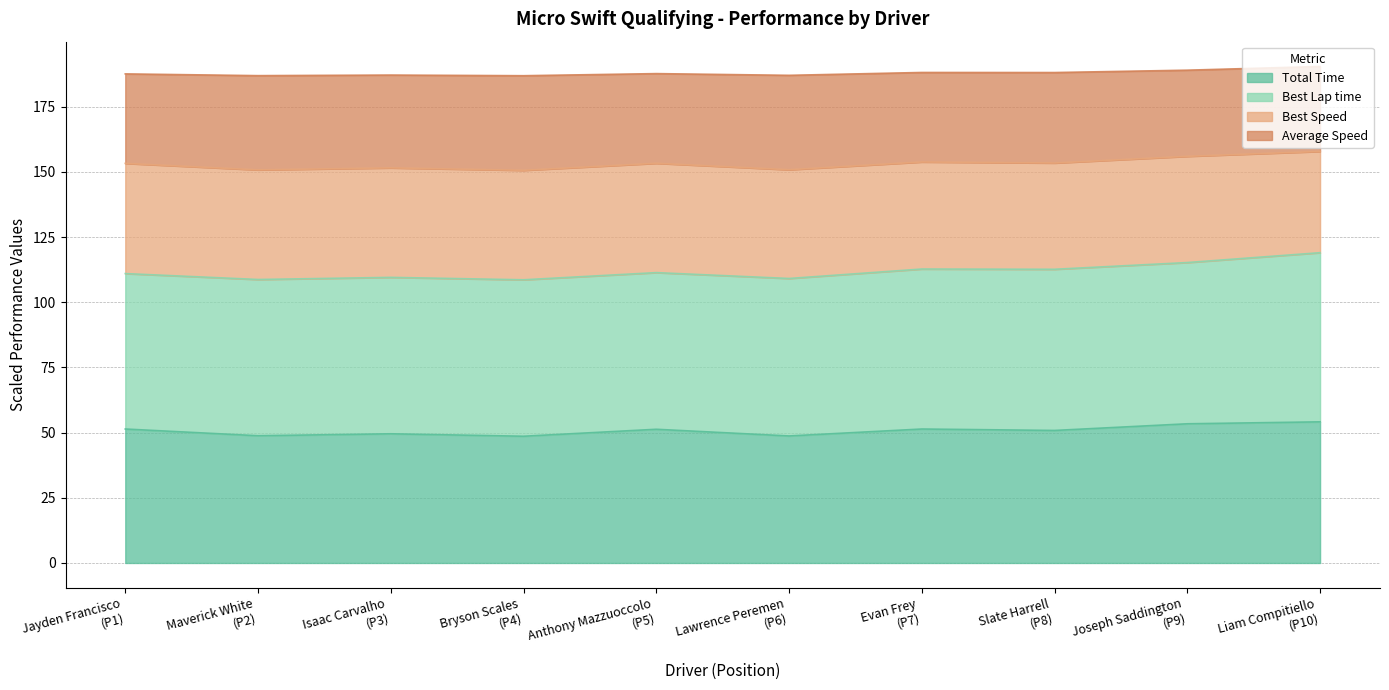

What is the lowest value of the Total Time series?

48.6